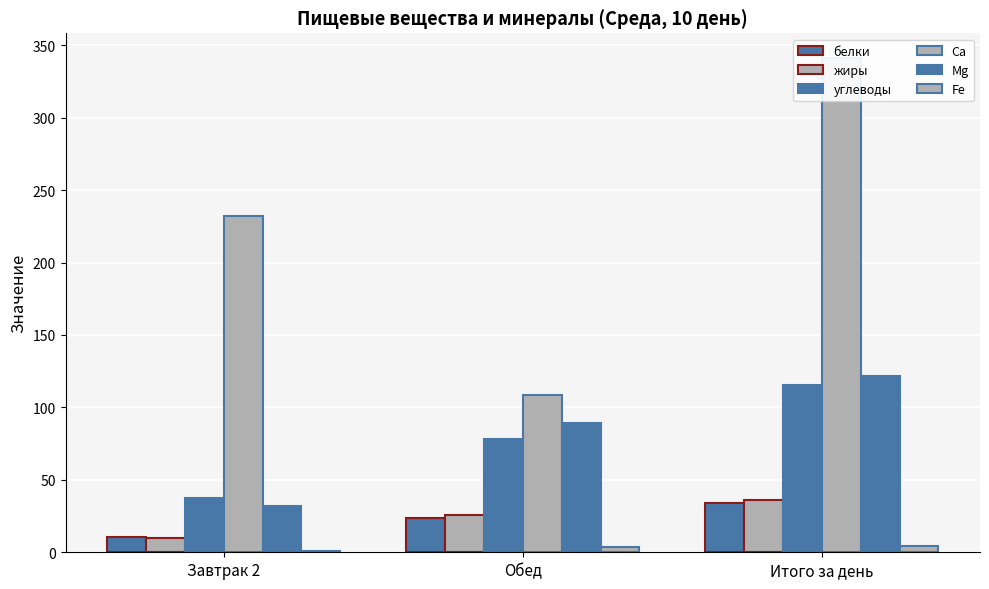

What is the value of the Mg bar at the 1st from the left?

32.2